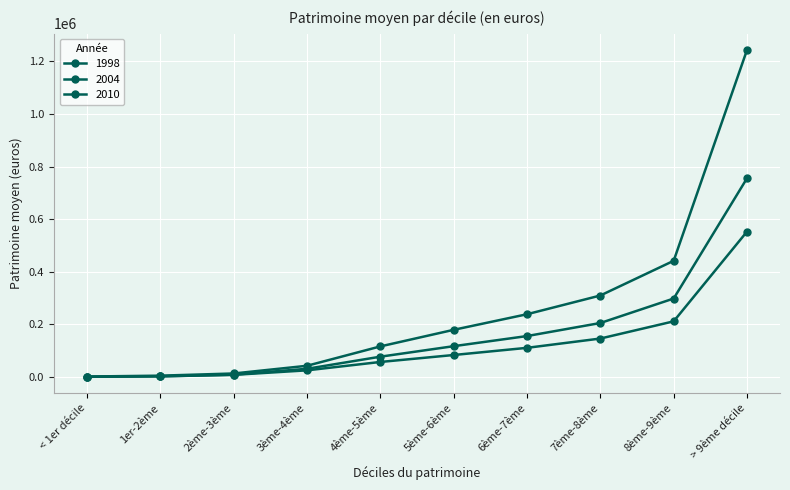

What is the difference between the maximum and minimum values in the 2010 series?

1242015.6